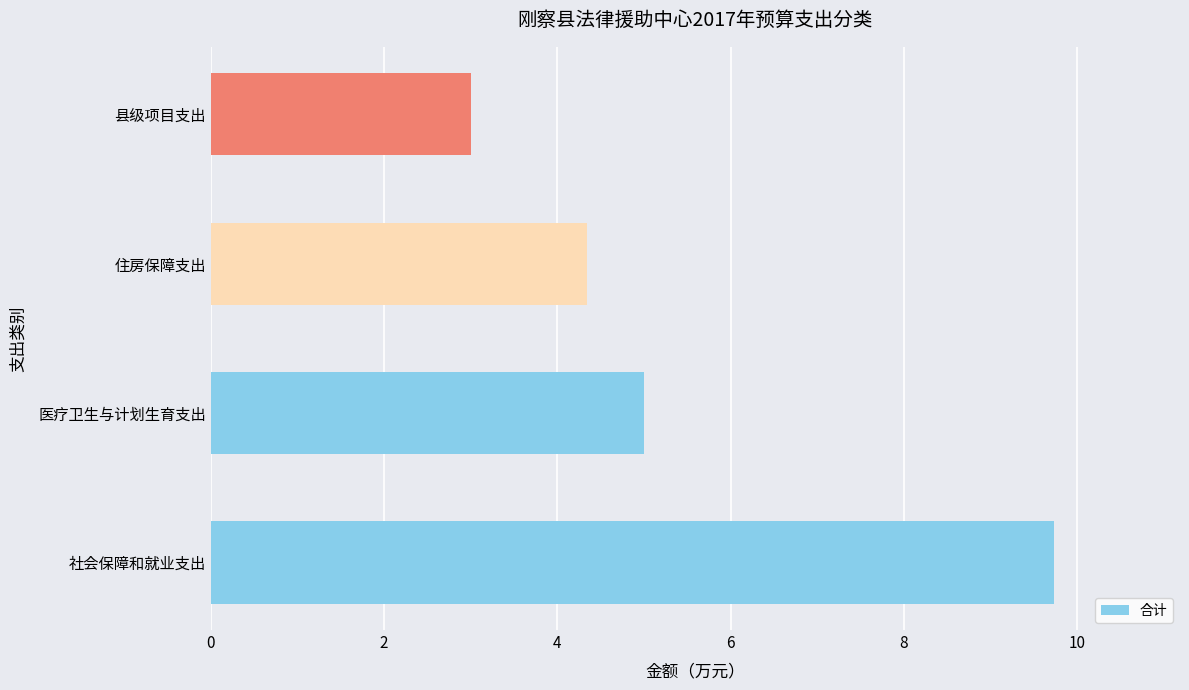

Rank the categories by value from lowest to highest.

县级项目支出, 住房保障支出, 医疗卫生与计划生育支出, 社会保障和就业支出